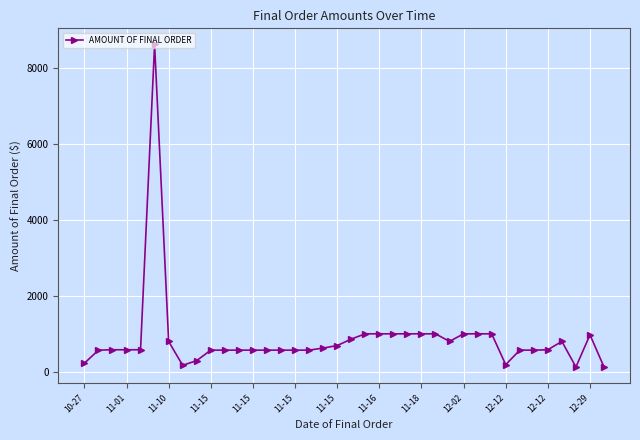

What is the value of the 26th point from the left?

1000.0